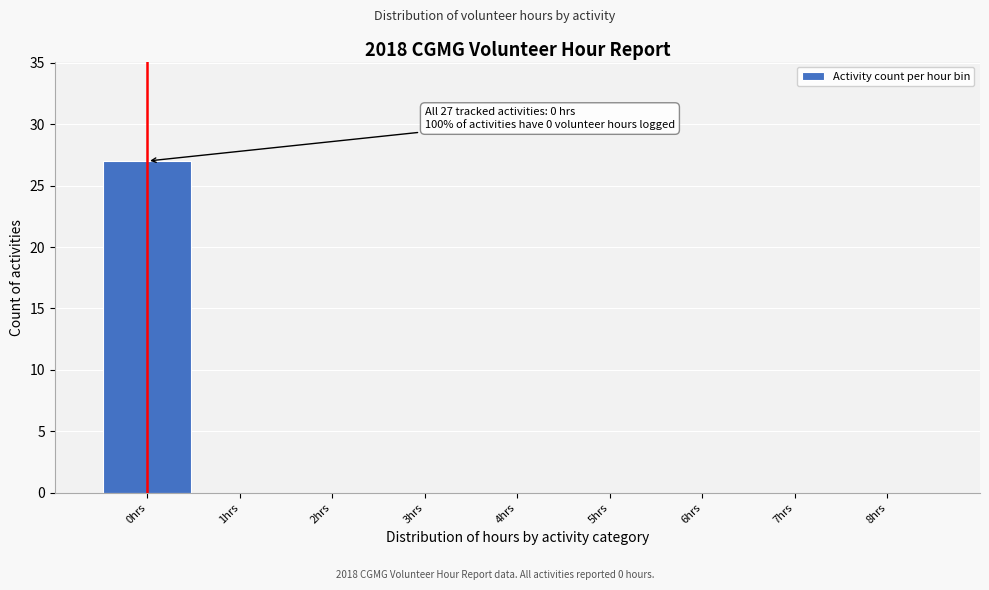

Over which range of the x-axis is the bar tallest?

-0.5 to 0.5